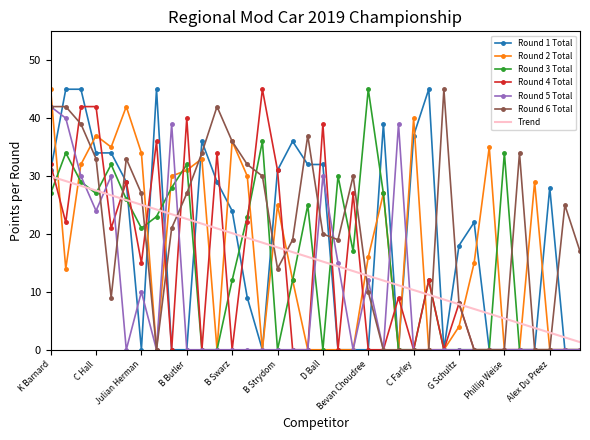

What is the maximum value for Round 4 Total?

45.0